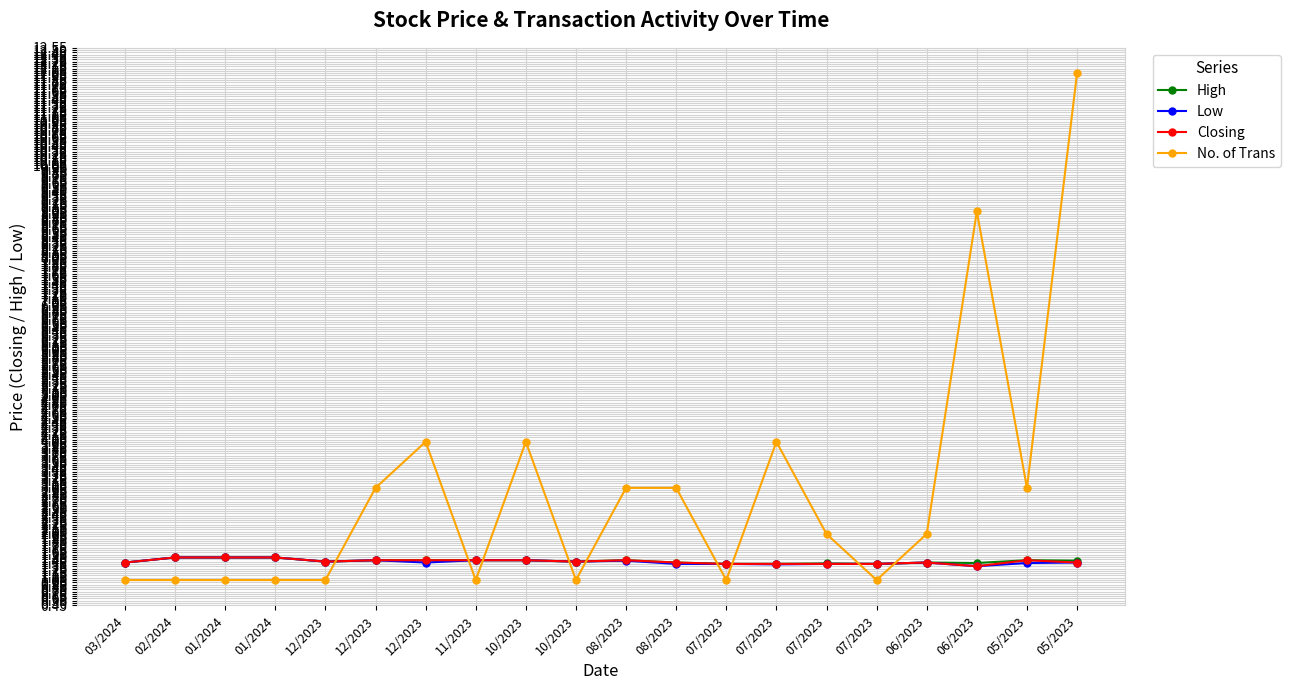

Does the chart display data point markers on the line(s)?

Yes